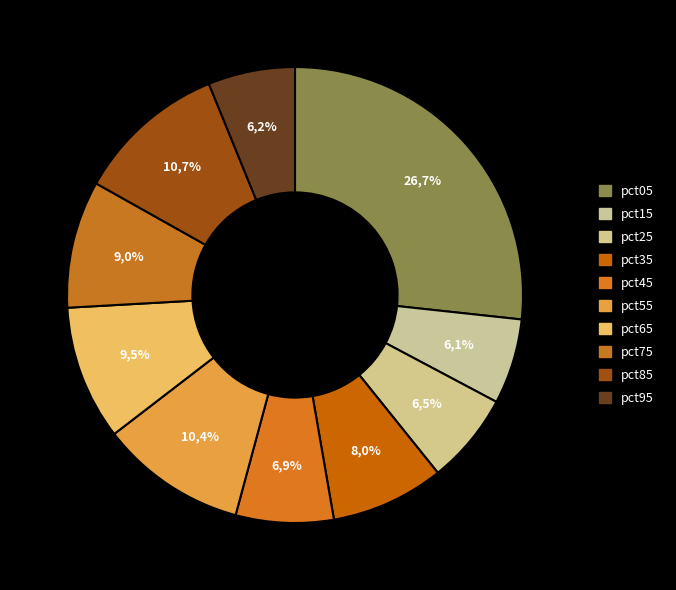

To the nearest percent, what portion does pct95 represent?

6%